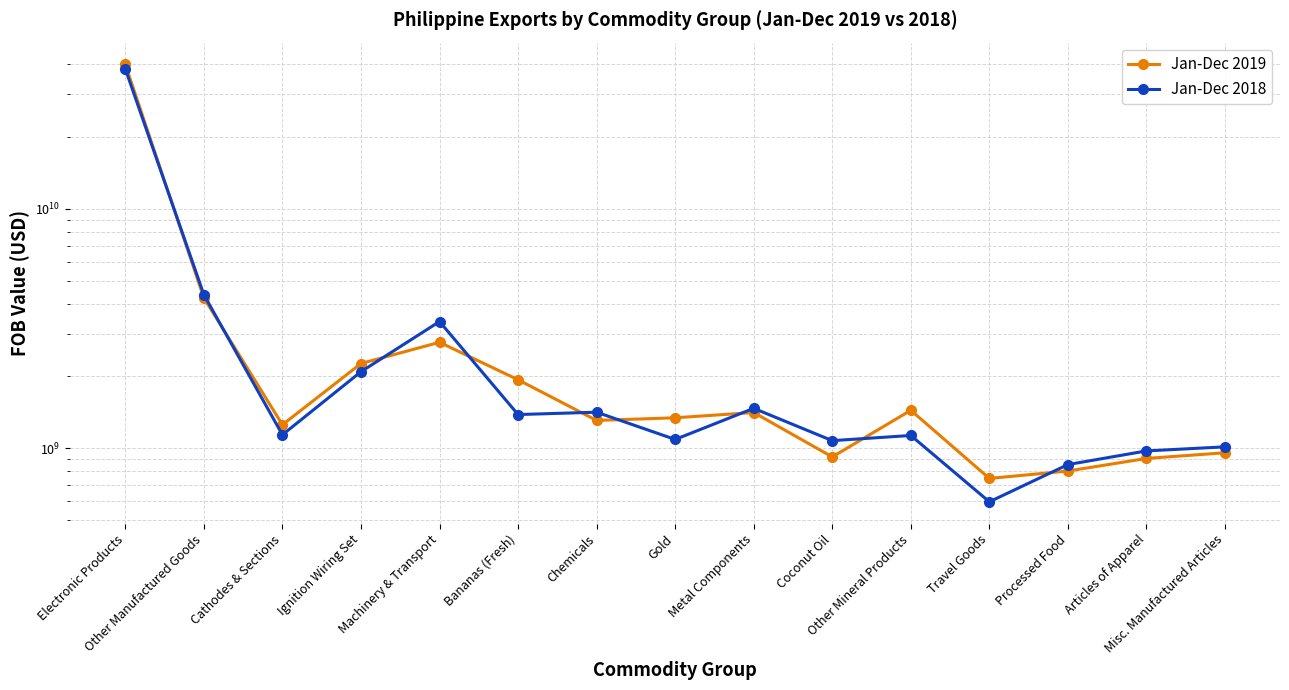

The Jan-Dec 2018 series shows 2373198116 at Chemicals. True or false?

False